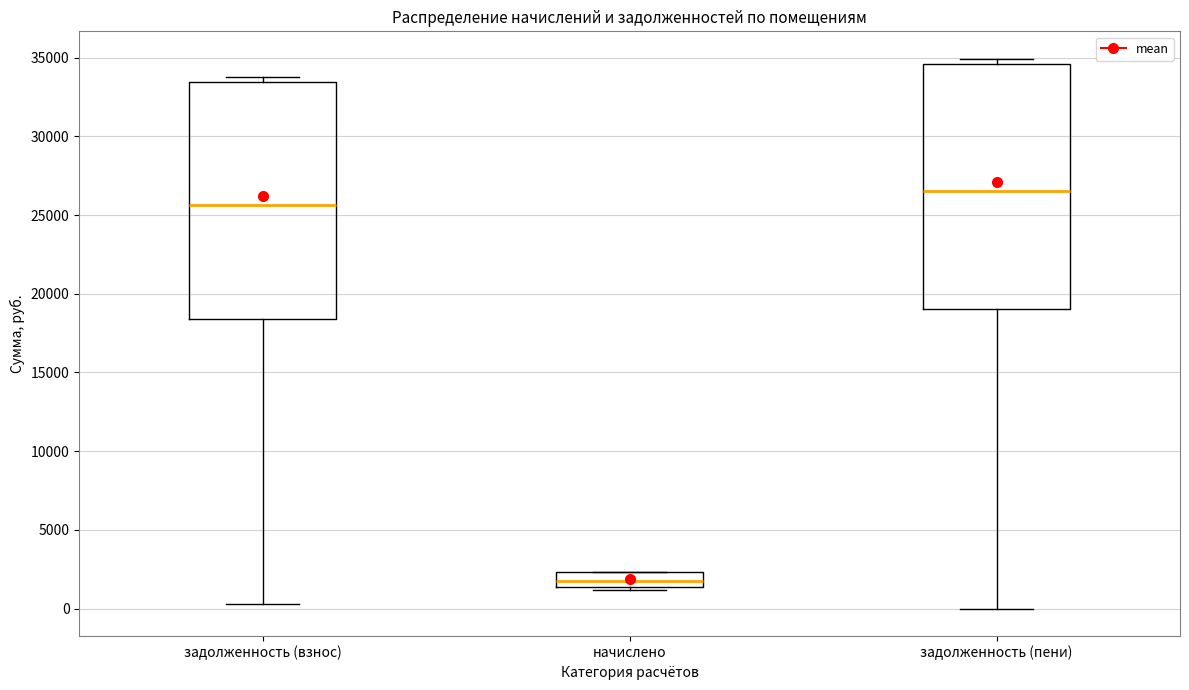

Comparing the boxes themselves (not the whiskers), which one is the tallest?

задолженность (пени)